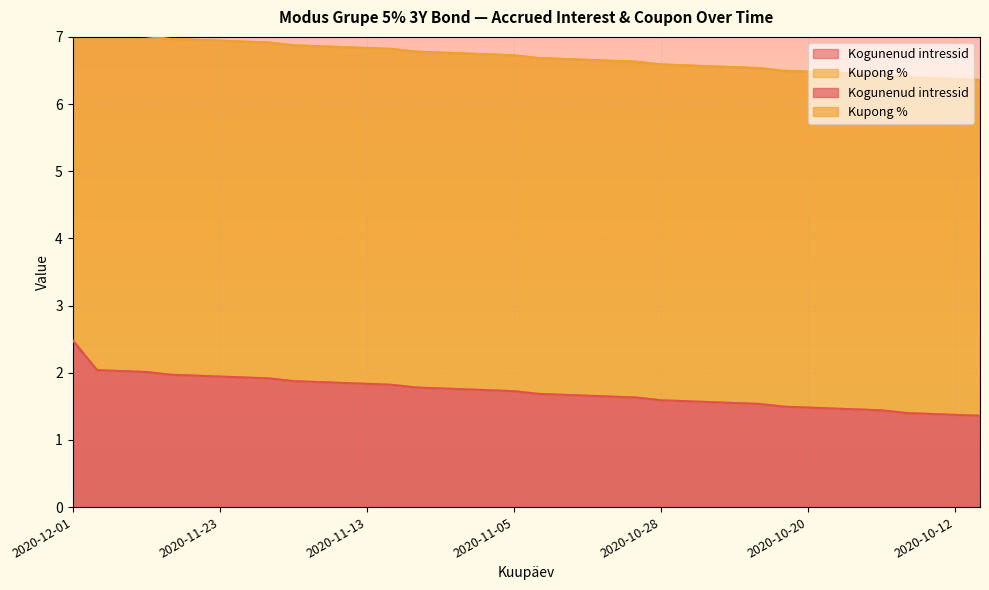

True or false: there are more than 0 points higher than both neighbors.

False